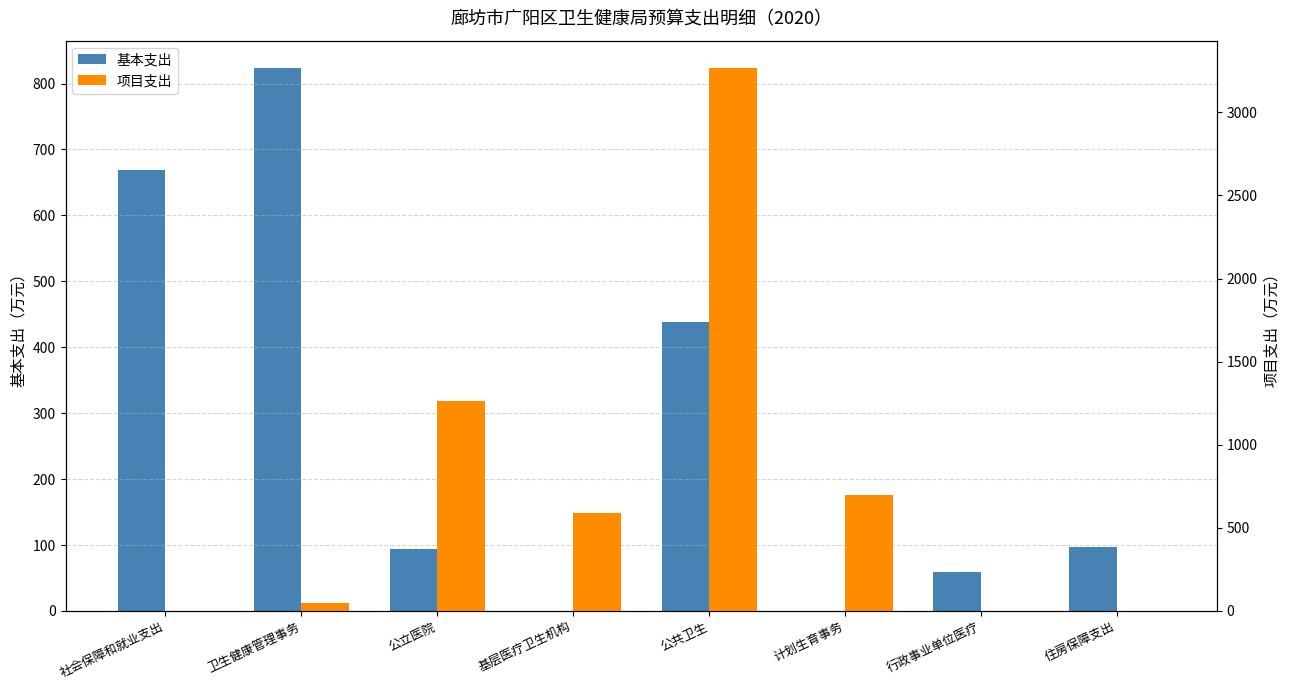

The 项目支出 series shows 0.0 at 住房保障支出. True or false?

True